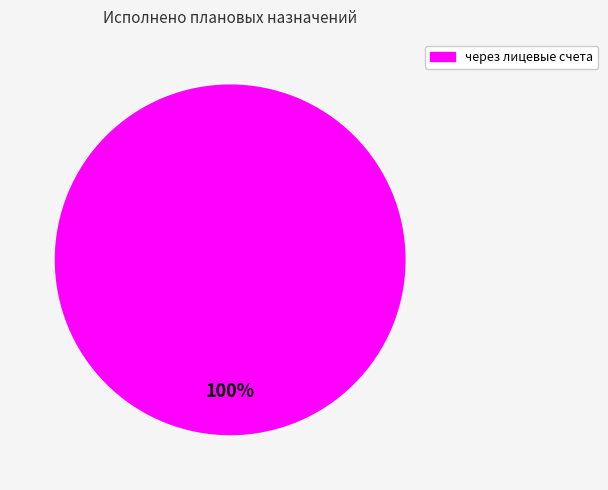

Does any single category account for the majority?

Yes